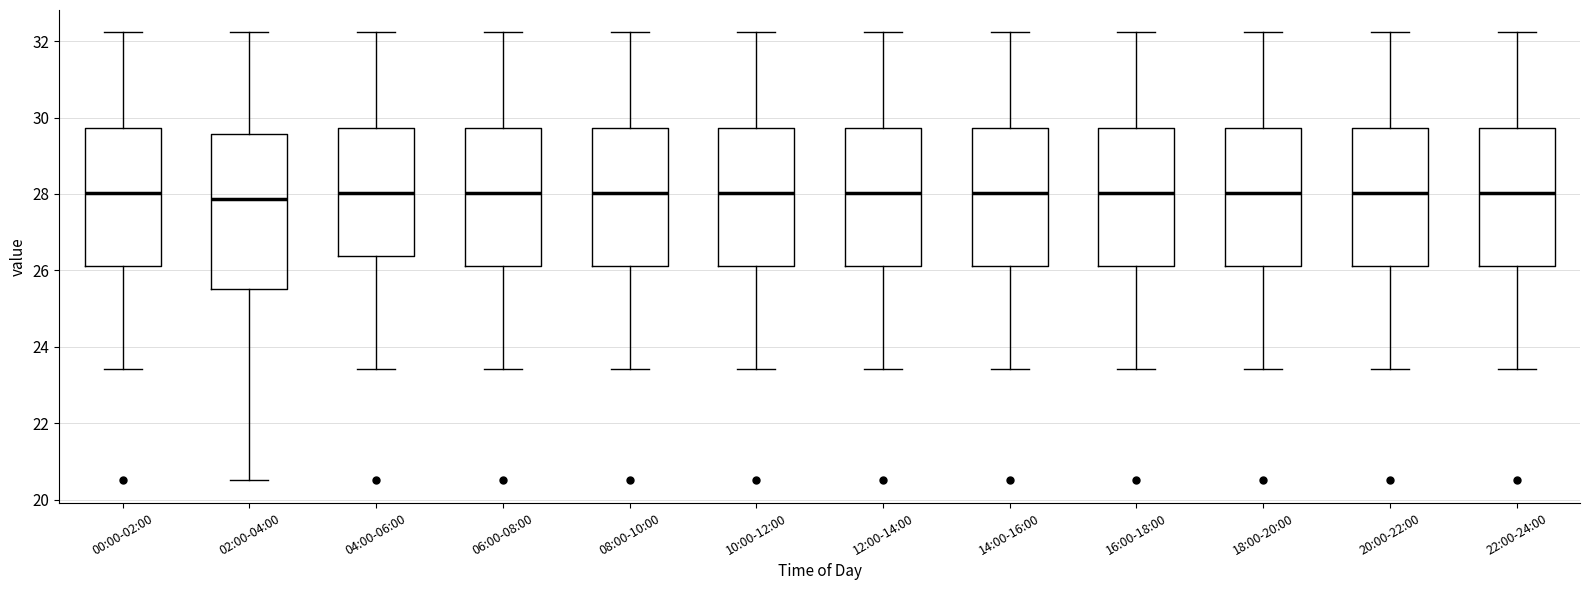

Reading left to right, read every box against the y-axis: the position of its median line, the range the box covers, and the ends of its whiskers. The values are not printed on the chart, so give them approximately, as read against the axis.

00:00-02:00: median 28.0, box 26.2 to 29.8, whiskers 23.4 to 32.2
02:00-04:00: median 27.8, box 25.6 to 29.6, whiskers 20.6 to 32.2
04:00-06:00: median 28.0, box 26.4 to 29.8, whiskers 23.4 to 32.2
06:00-08:00: median 28.0, box 26.2 to 29.8, whiskers 23.4 to 32.2
08:00-10:00: median 28.0, box 26.2 to 29.8, whiskers 23.4 to 32.2
10:00-12:00: median 28.0, box 26.2 to 29.8, whiskers 23.4 to 32.2
12:00-14:00: median 28.0, box 26.2 to 29.8, whiskers 23.4 to 32.2
14:00-16:00: median 28.0, box 26.2 to 29.8, whiskers 23.4 to 32.2
16:00-18:00: median 28.0, box 26.2 to 29.8, whiskers 23.4 to 32.2
18:00-20:00: median 28.0, box 26.2 to 29.8, whiskers 23.4 to 32.2
20:00-22:00: median 28.0, box 26.2 to 29.8, whiskers 23.4 to 32.2
22:00-24:00: median 28.0, box 26.2 to 29.8, whiskers 23.4 to 32.2